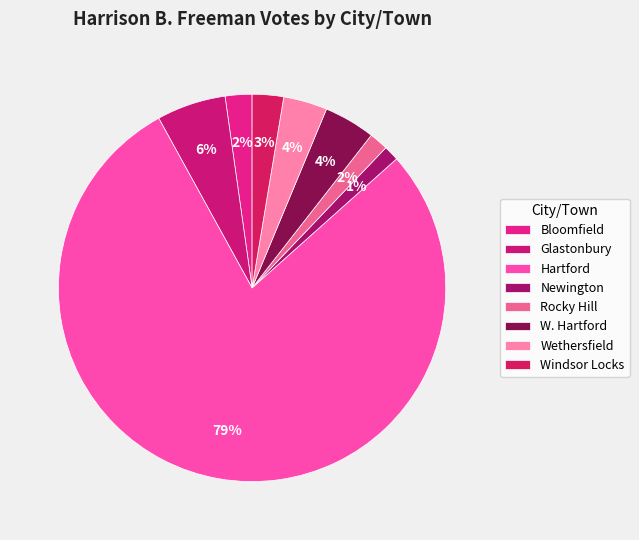

How many segments does this pie chart have?

8